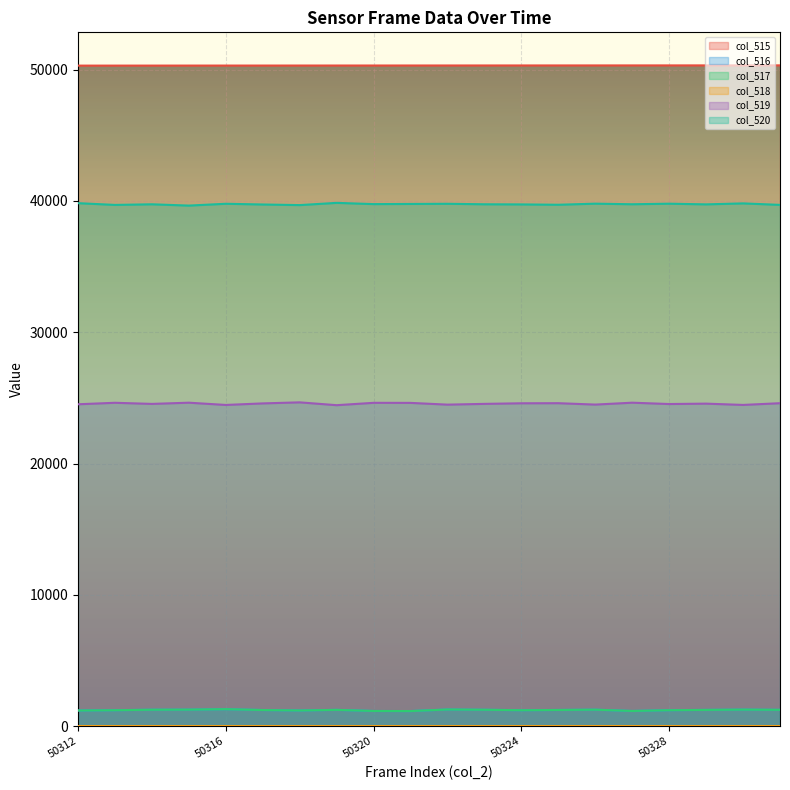

Which has a higher value, 50329 or 50318?

50329